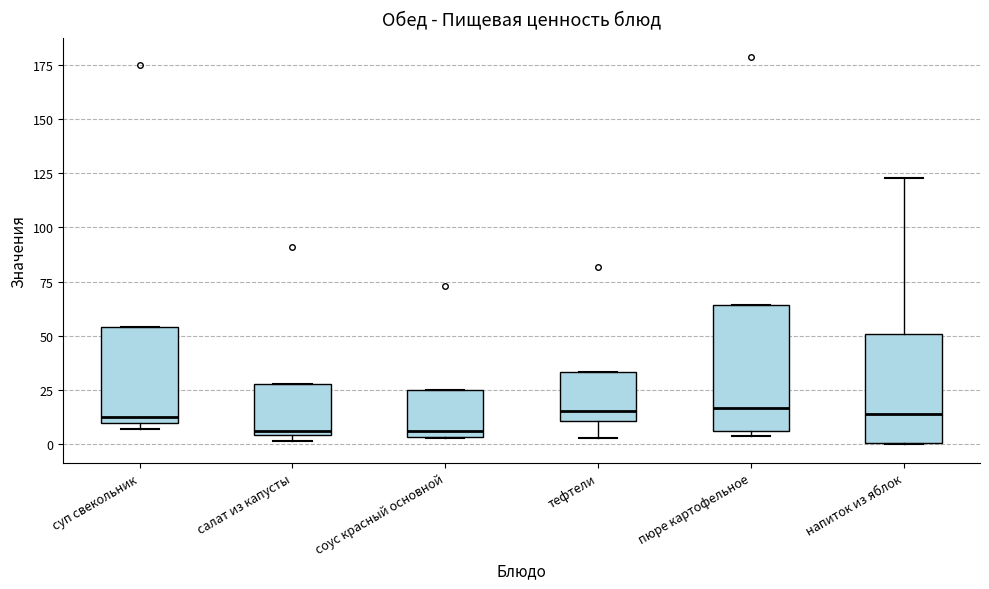

Reading left to right, transcribe this box plot: for each box, give where its median line is, the range the box spans, and where its two whiskers end, as read against the y-axis. The values are not printed on the chart, so give them approximately, as read against the axis.

суп свекольник: median 10 (just above the box's lower edge), box 10 to 55, whiskers 5 to 55
салат из капусты: median 5 (just above the box's lower edge), box 5 to 30, whiskers 0 to 30
соус красный основной: median 5 (just above the box's lower edge), box 5 to 25, whiskers 5 to 25
тефтели: median 15, box 10 to 35, whiskers 5 to 35
пюре картофельное: median 15, box 5 to 65, whiskers 5 (just below the box's lower edge) to 65
напиток из яблок: median 15, box 0 to 50, whiskers 0 to 125